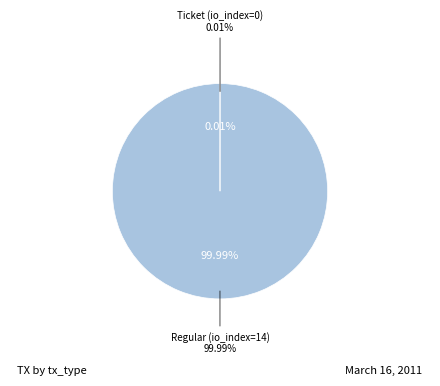

Rank the categories by value from lowest to highest.

Ticket (io_index=0), Regular (io_index=14)